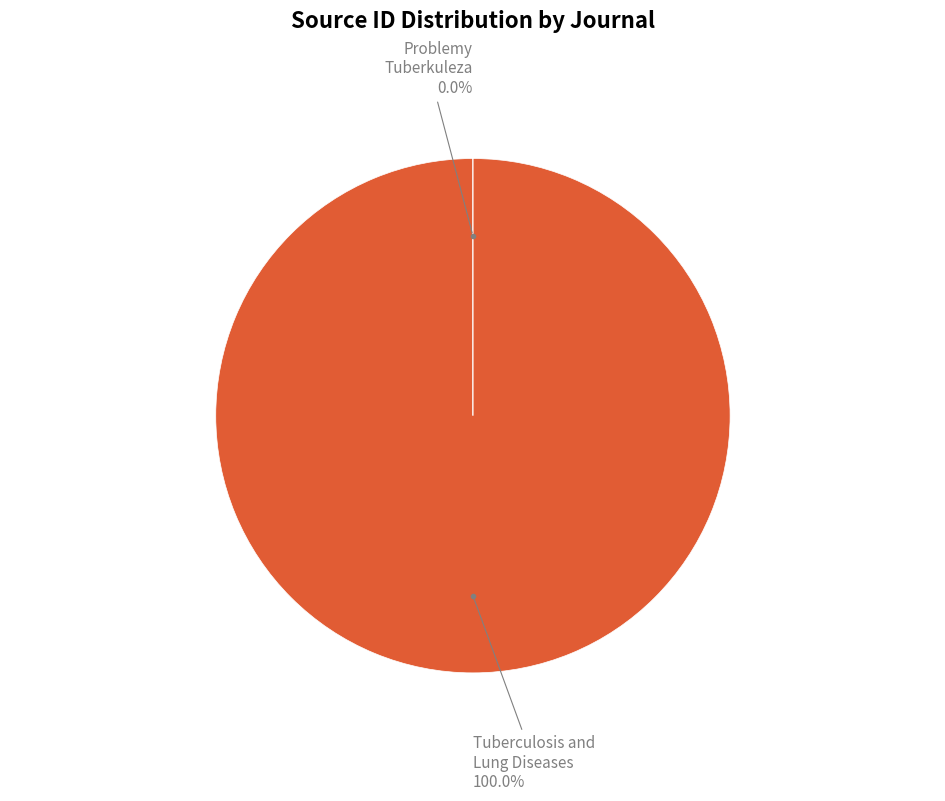

Does any single category account for the majority?

Yes